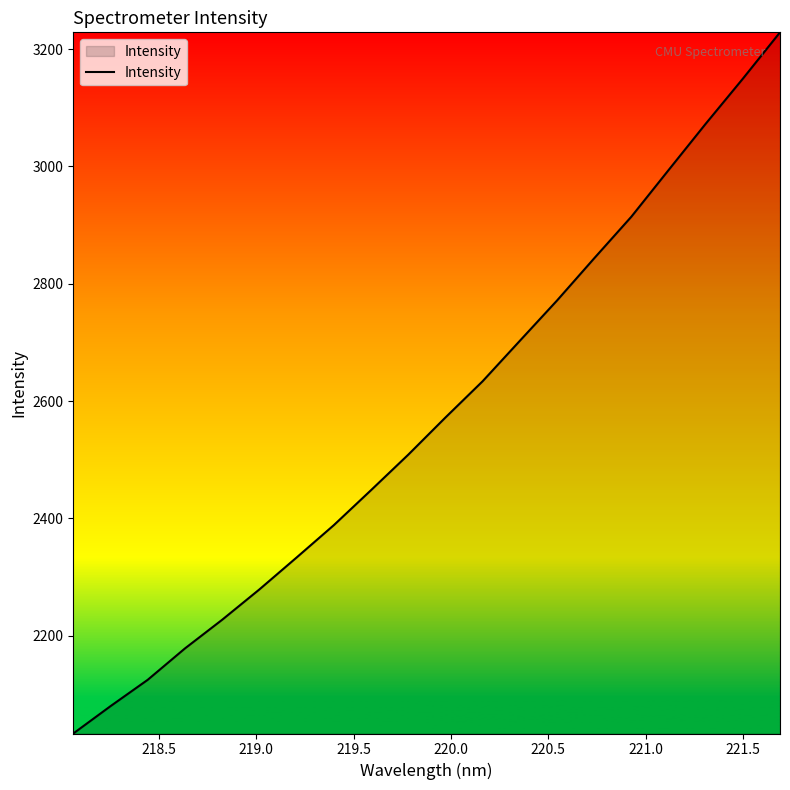

True or false: the data has more than 1 interior local peaks.

False